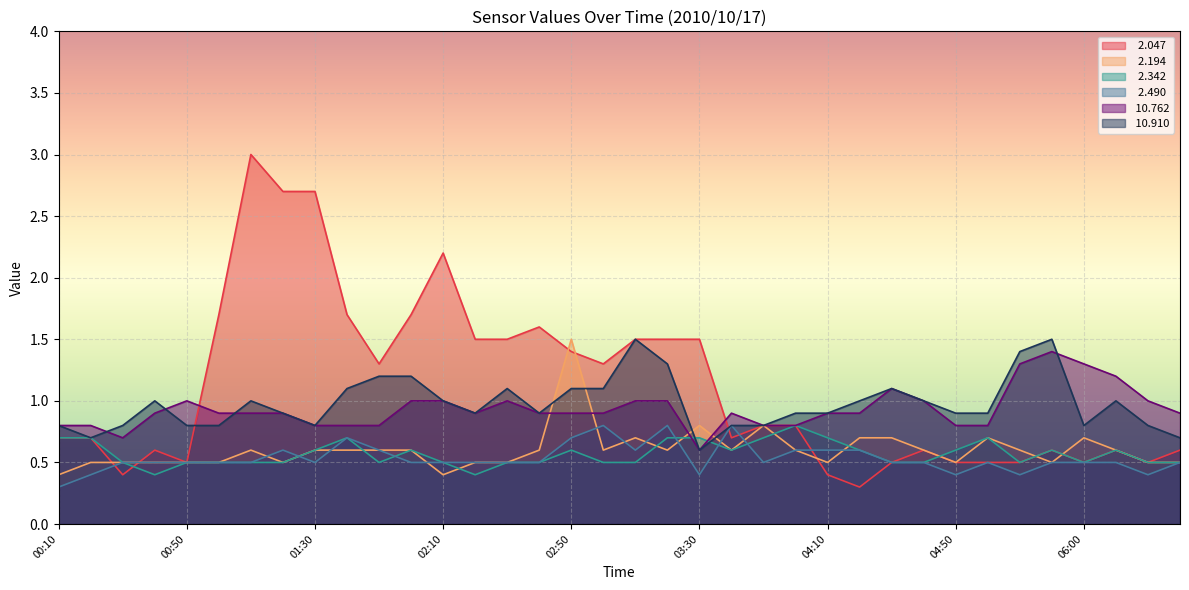

What is the difference between the maximum and minimum values in the   2.490 series?

0.5